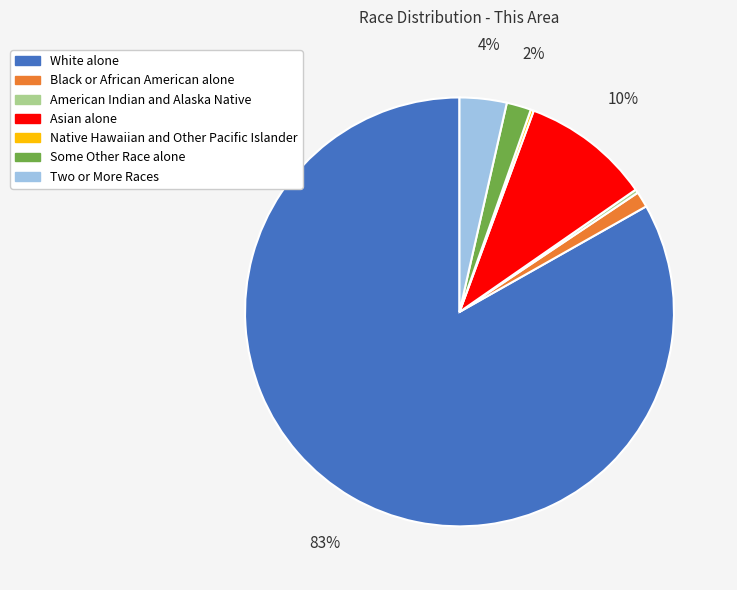

Which slice represents more than half of the pie?

White alone